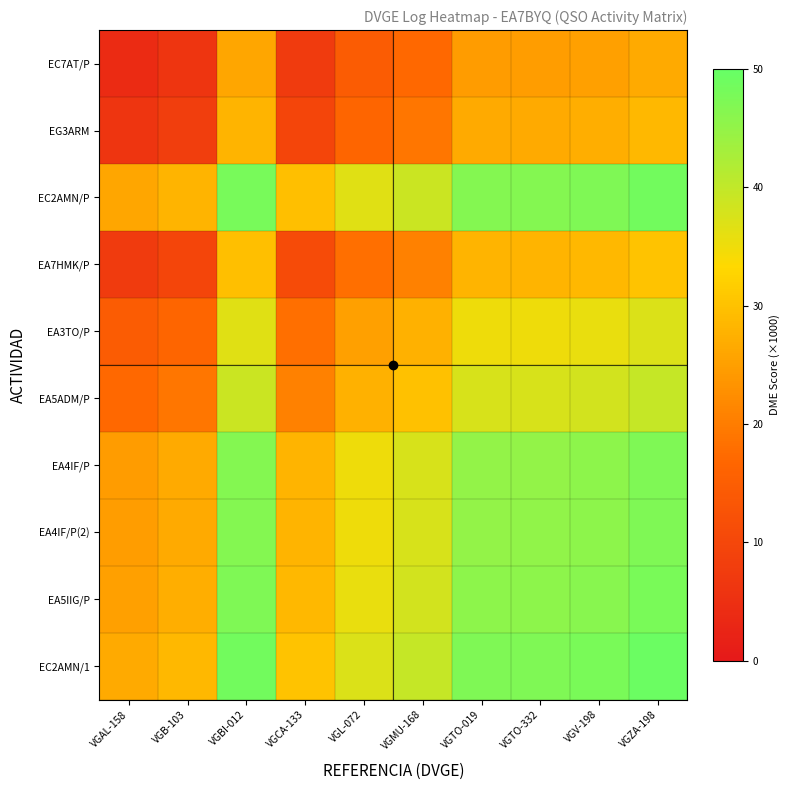

Reading left to right, extract all data points from this chart.

EC7AT/P: VGAL-158=4.1	VGB-103=6.1	VGBI-012=26.0	VGCA-133=7.6	VGL-072=14.6	VGMU-168=17.1	VGTO-019=24.5	VGTO-332=24.6	VGV-198=25.2	VGZA-198=26.7
EG3ARM: VGAL-158=6.1	VGB-103=8.1	VGBI-012=28.1	VGCA-133=9.6	VGL-072=16.6	VGMU-168=19.1	VGTO-019=26.6	VGTO-332=26.7	VGV-198=27.2	VGZA-198=28.7
EC2AMN/P: VGAL-158=26.0	VGB-103=28.1	VGBI-012=48.0	VGCA-133=29.5	VGL-072=36.5	VGMU-168=39.0	VGTO-019=46.5	VGTO-332=46.6	VGV-198=47.1	VGZA-198=48.6
EA7HMK/P: VGAL-158=7.6	VGB-103=9.6	VGBI-012=29.5	VGCA-133=11.0	VGL-072=18.0	VGMU-168=20.5	VGTO-019=28.0	VGTO-332=28.1	VGV-198=28.6	VGZA-198=30.1
EA3TO/P: VGAL-158=14.6	VGB-103=16.6	VGBI-012=36.5	VGCA-133=18.0	VGL-072=25.1	VGMU-168=27.5	VGTO-019=35.0	VGTO-332=35.1	VGV-198=35.6	VGZA-198=37.1
EA5ADM/P: VGAL-158=17.1	VGB-103=19.1	VGBI-012=39.0	VGCA-133=20.5	VGL-072=27.5	VGMU-168=30.0	VGTO-019=37.5	VGTO-332=37.6	VGV-198=38.1	VGZA-198=39.6
EA4IF/P: VGAL-158=24.5	VGB-103=26.6	VGBI-012=46.5	VGCA-133=28.0	VGL-072=35.0	VGMU-168=37.5	VGTO-019=45.0	VGTO-332=45.1	VGV-198=45.6	VGZA-198=47.1
EA4IF/P(2): VGAL-158=24.6	VGB-103=26.7	VGBI-012=46.6	VGCA-133=28.1	VGL-072=35.1	VGMU-168=37.6	VGTO-019=45.1	VGTO-332=45.2	VGV-198=45.7	VGZA-198=47.2
EA5IIG/P: VGAL-158=25.2	VGB-103=27.2	VGBI-012=47.1	VGCA-133=28.6	VGL-072=35.6	VGMU-168=38.1	VGTO-019=45.6	VGTO-332=45.7	VGV-198=46.2	VGZA-198=47.7
EC2AMN/1: VGAL-158=26.7	VGB-103=28.7	VGBI-012=48.6	VGCA-133=30.1	VGL-072=37.1	VGMU-168=39.6	VGTO-019=47.1	VGTO-332=47.2	VGV-198=47.7	VGZA-198=49.2